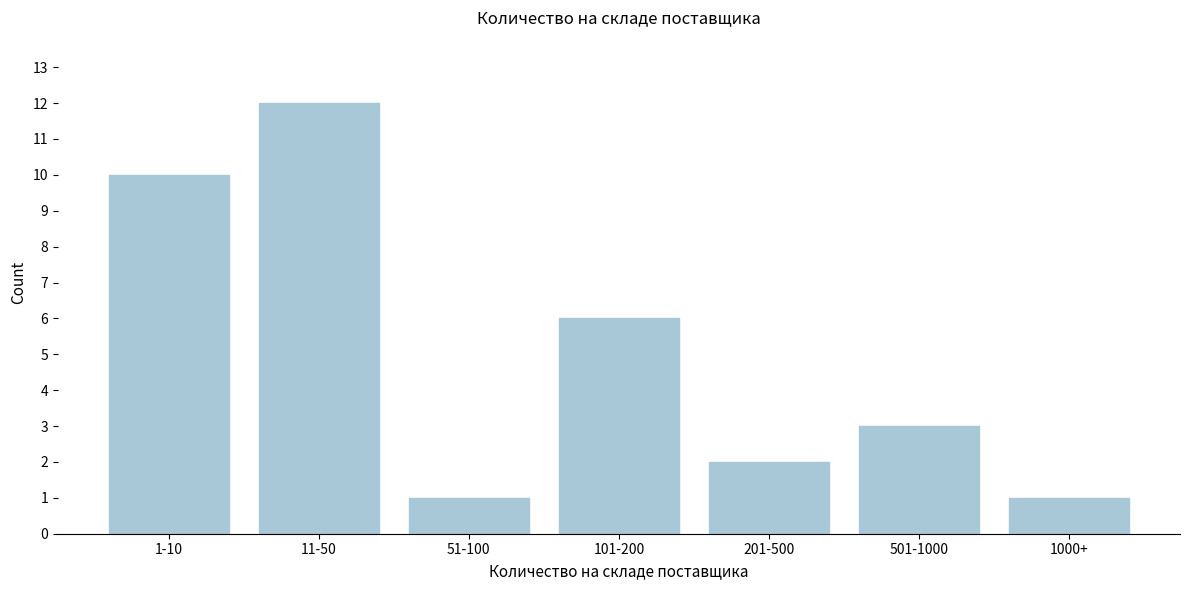

Reading right to left, extract all data points from this chart.

1	3	2	6	1	12	10